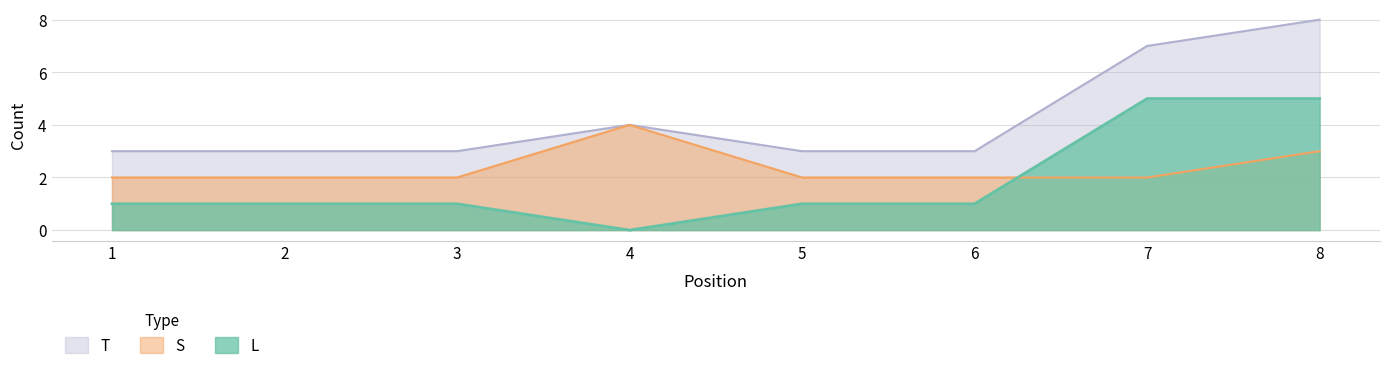

True or false: S and L cross at least once.

True